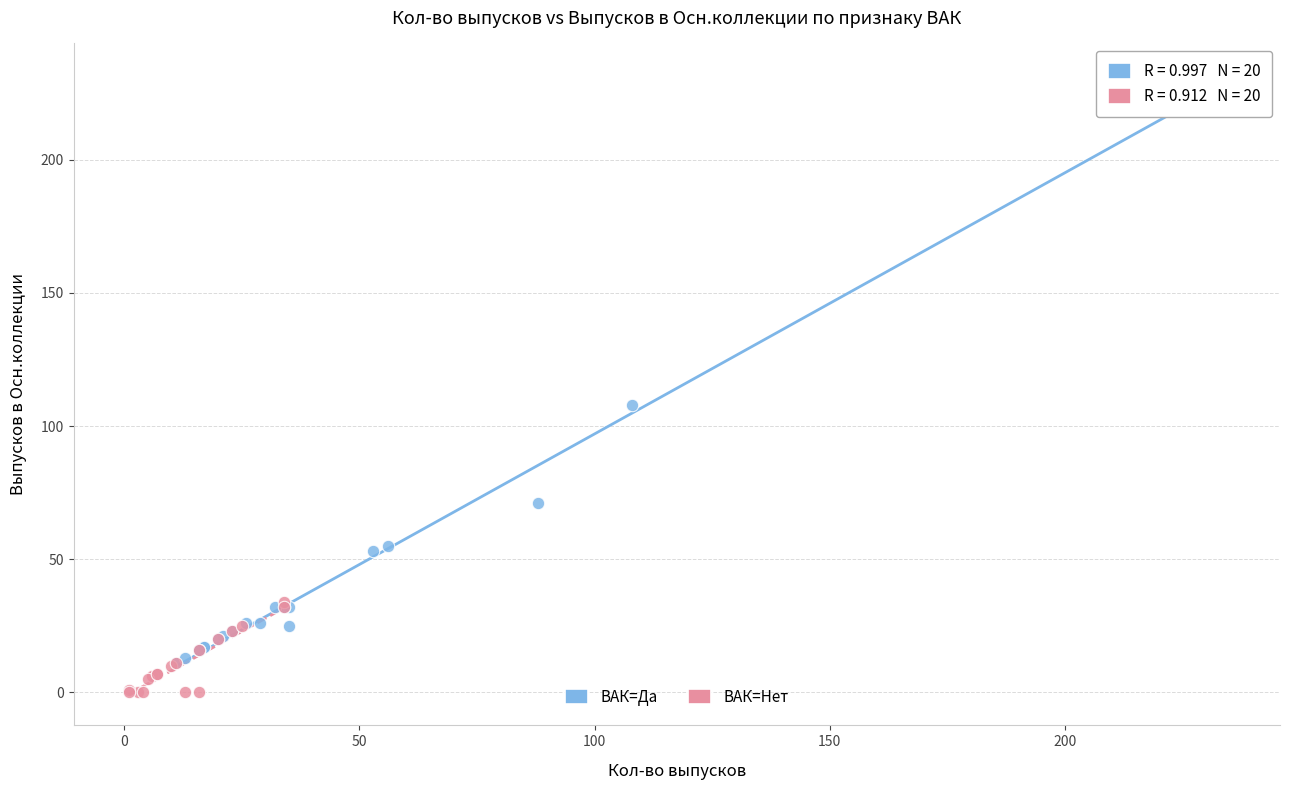

Which series has the widest spread of Y values?

ВАК=Да